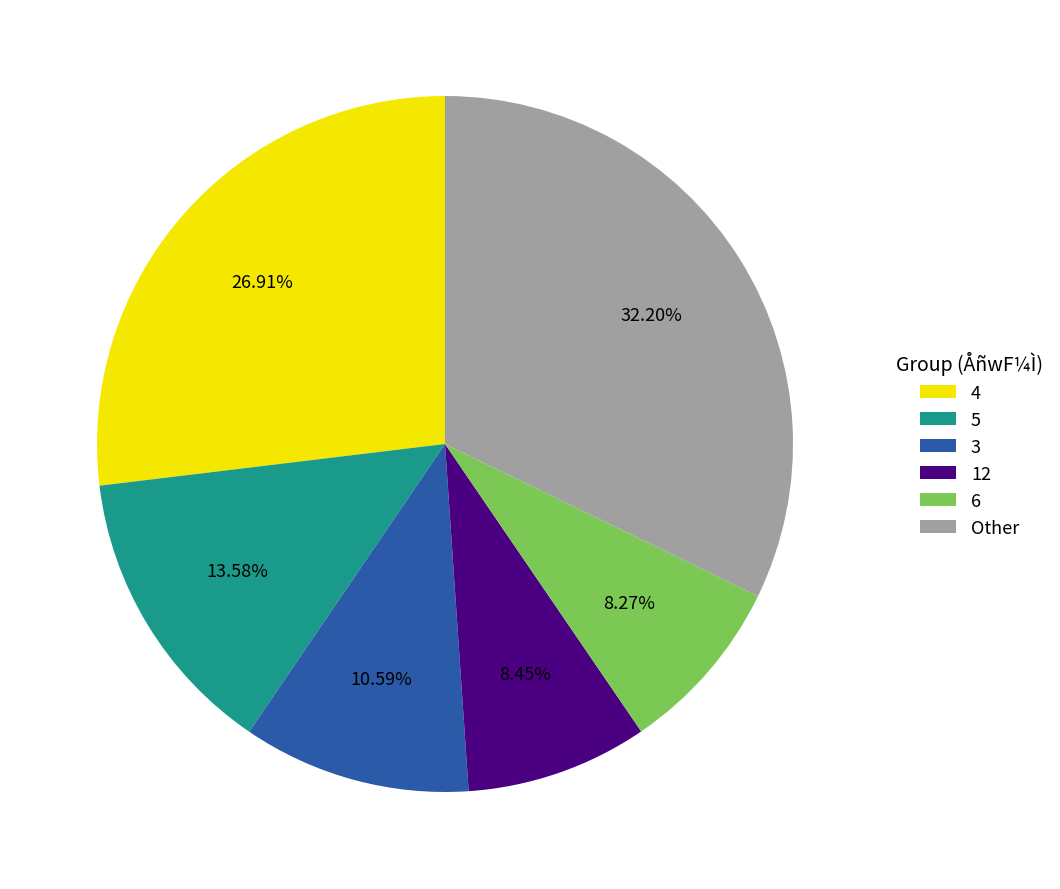

Which slice is the largest?

Other